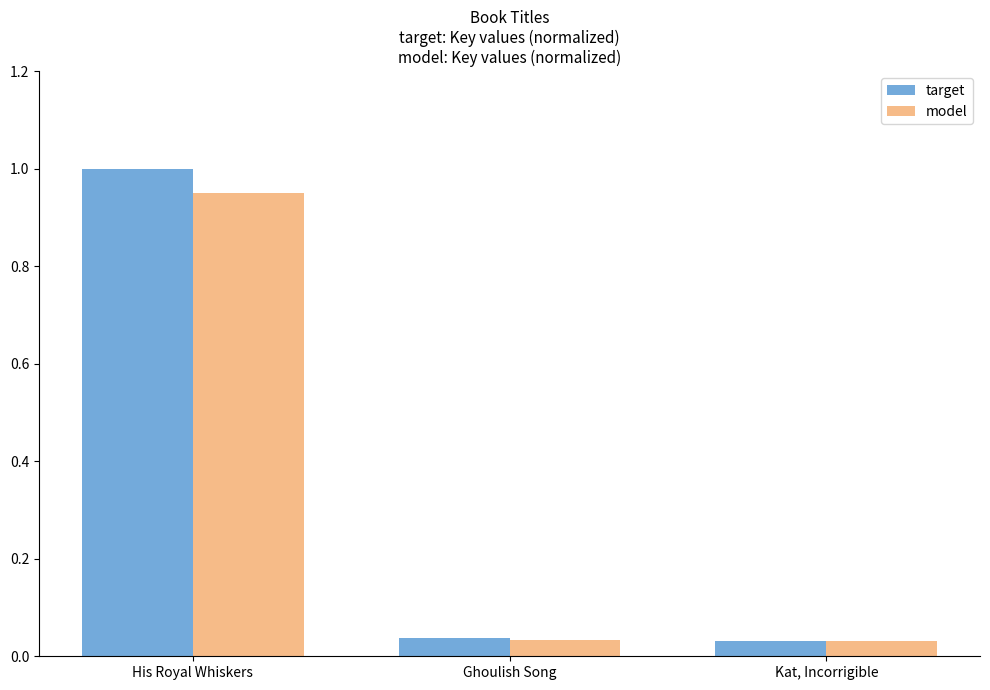

What is the greatest value displayed?

1.0